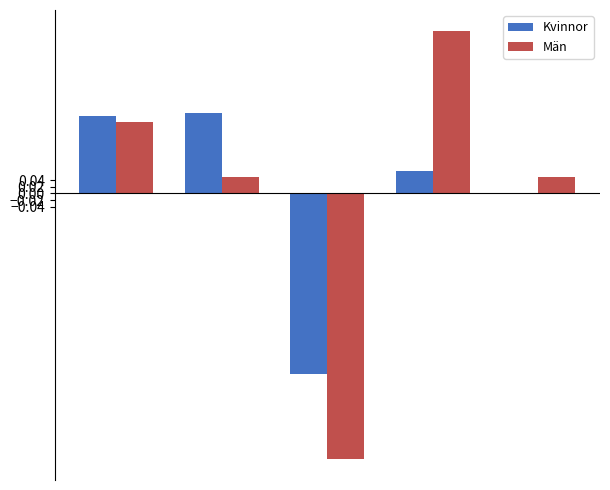

Rank the series by their average value, from lowest to highest.

Män, Kvinnor